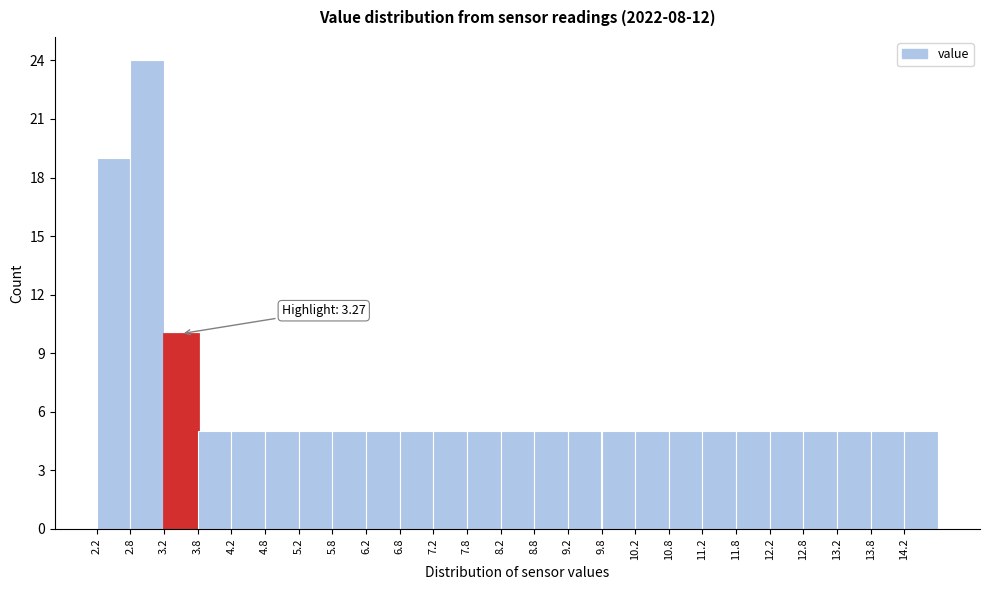

Which range on the x-axis has the tallest bar?

2.75 to 3.25